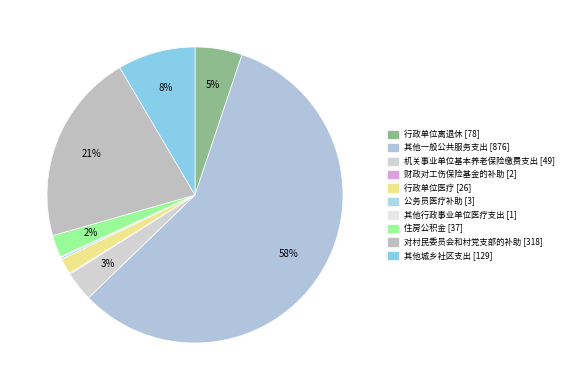

Is it true that 其他行政事业单位医疗支出 is 7% of the pie?

False